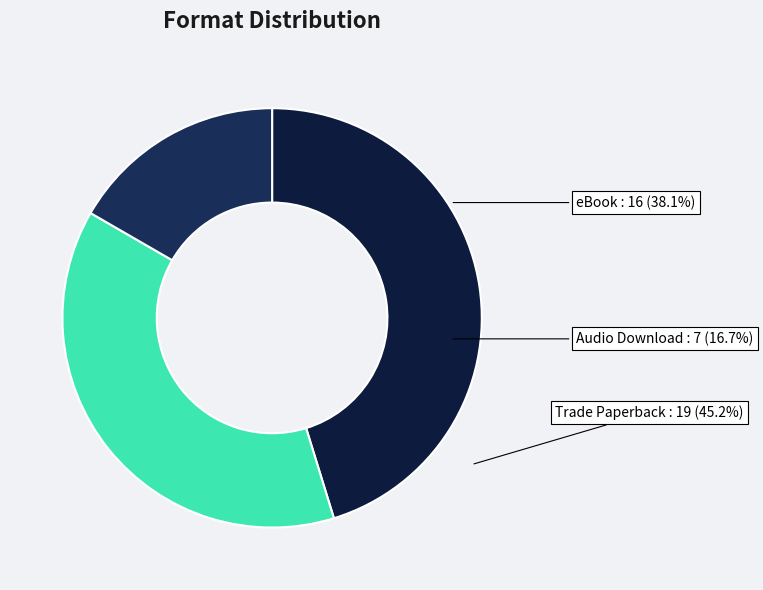

Is it true that eBook is 24% of the pie?

False